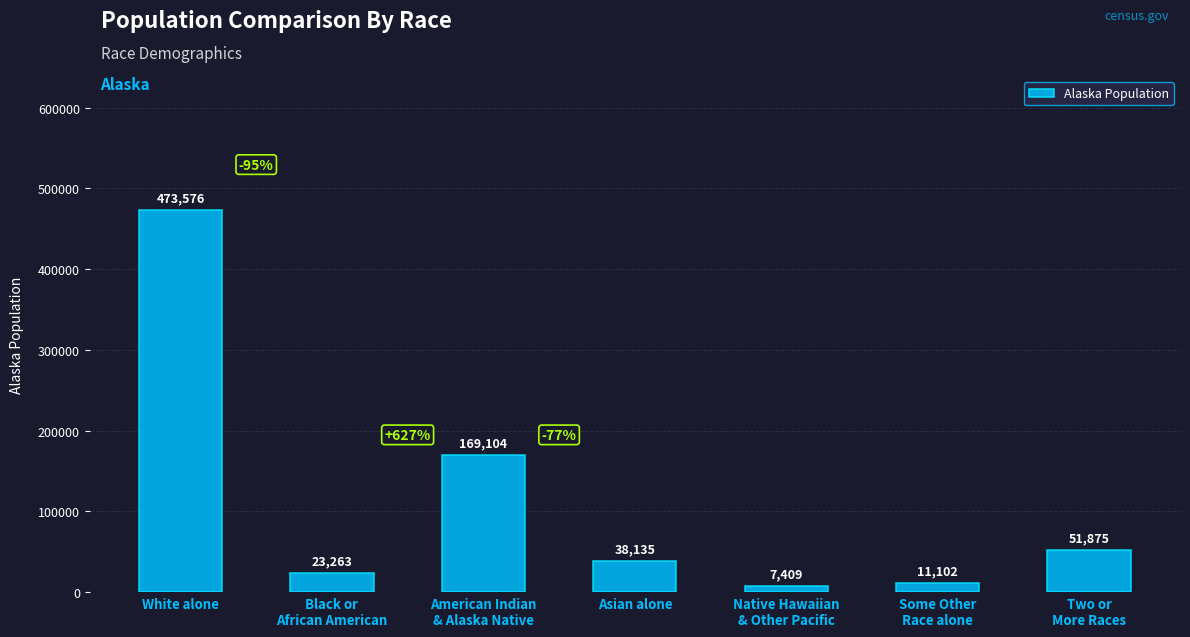

Reading left to right, extract all data points from this chart.

White alone=473576	Black or
African American=23263	American Indian
& Alaska Native=169104	Asian alone=38135	Native Hawaiian
& Other Pacific=7409	Some Other
Race alone=11102	Two or
More Races=51875